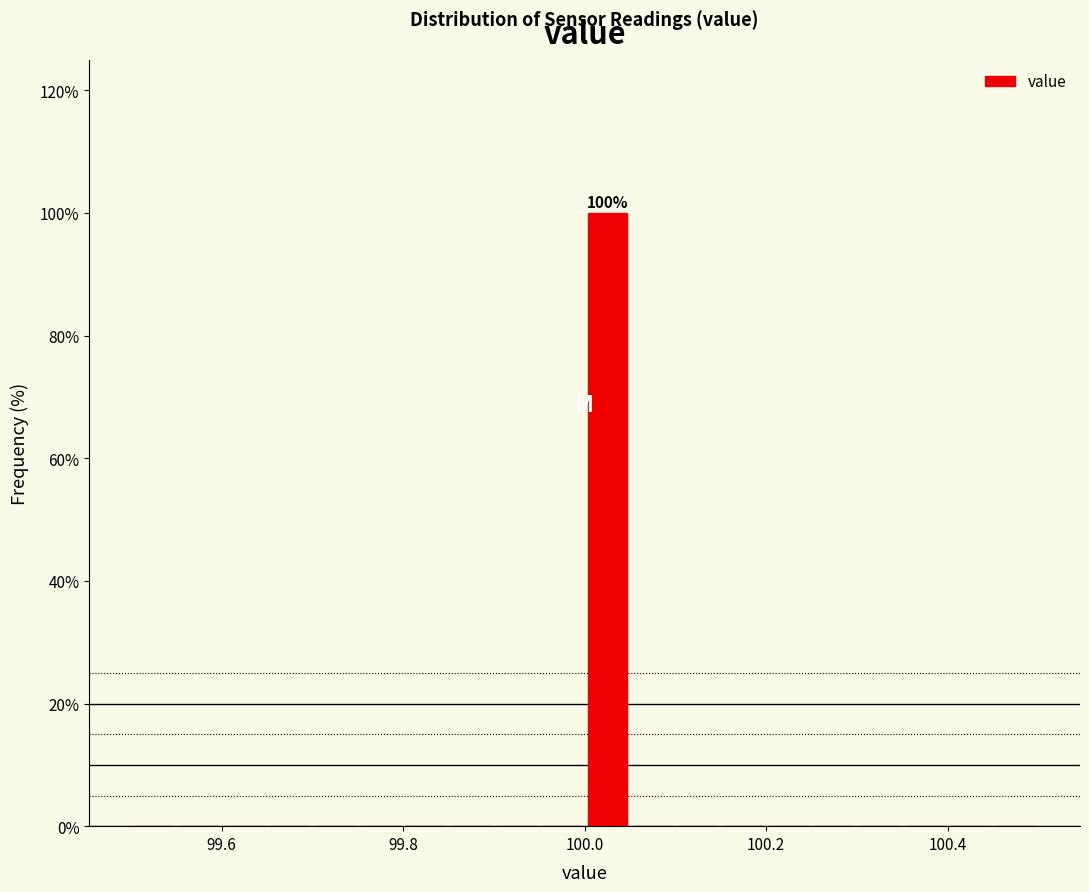

Around what value on the x-axis is the tallest bar? Give the approximate position of its centre, as read against the axis.

100.02